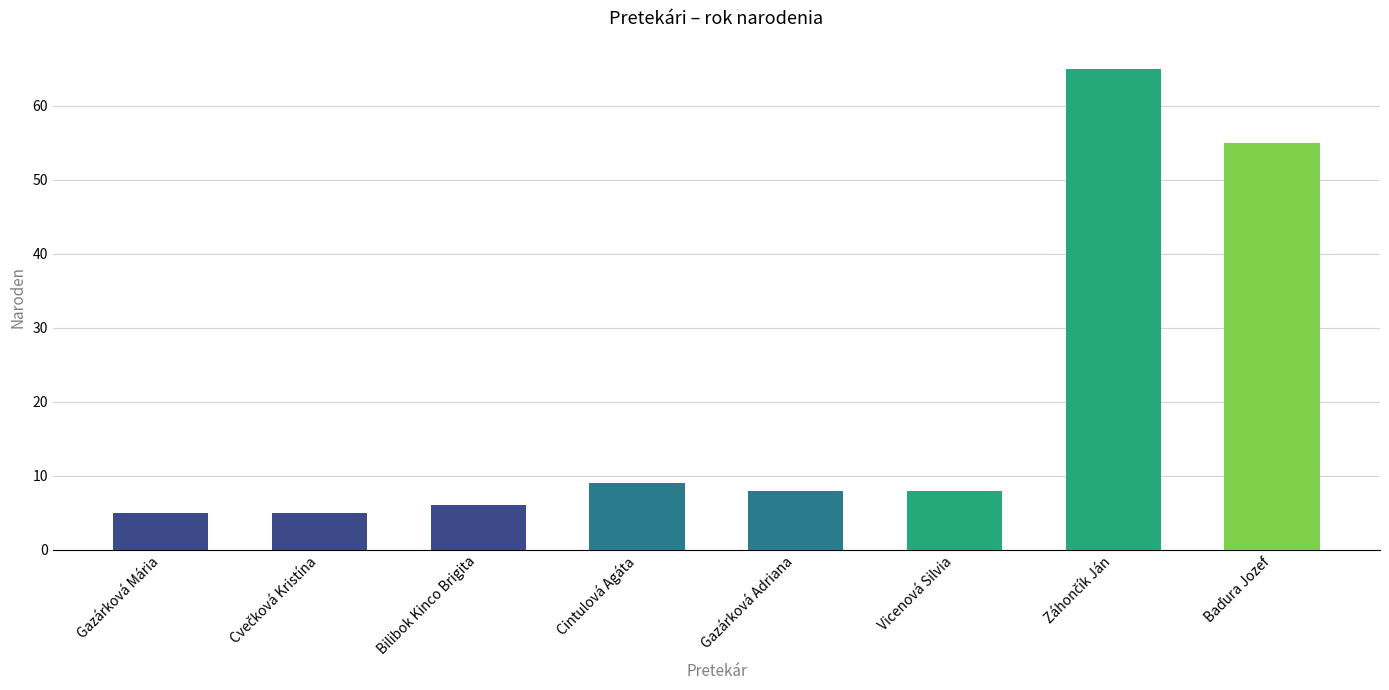

Reading right to left, transcribe all the data shown in this chart.

55	65	8	8	9	6	5	5